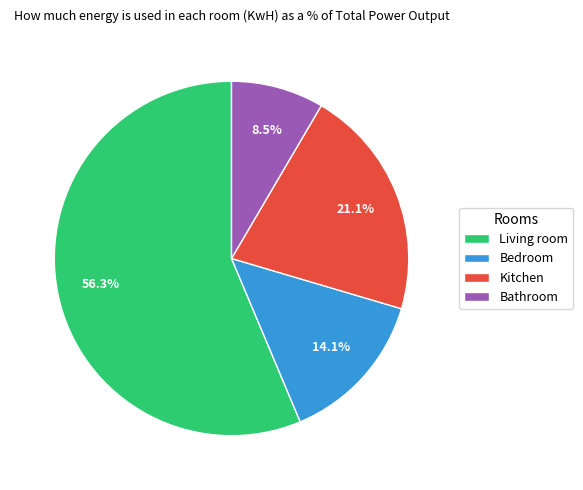

Count the number of slices in the pie.

4